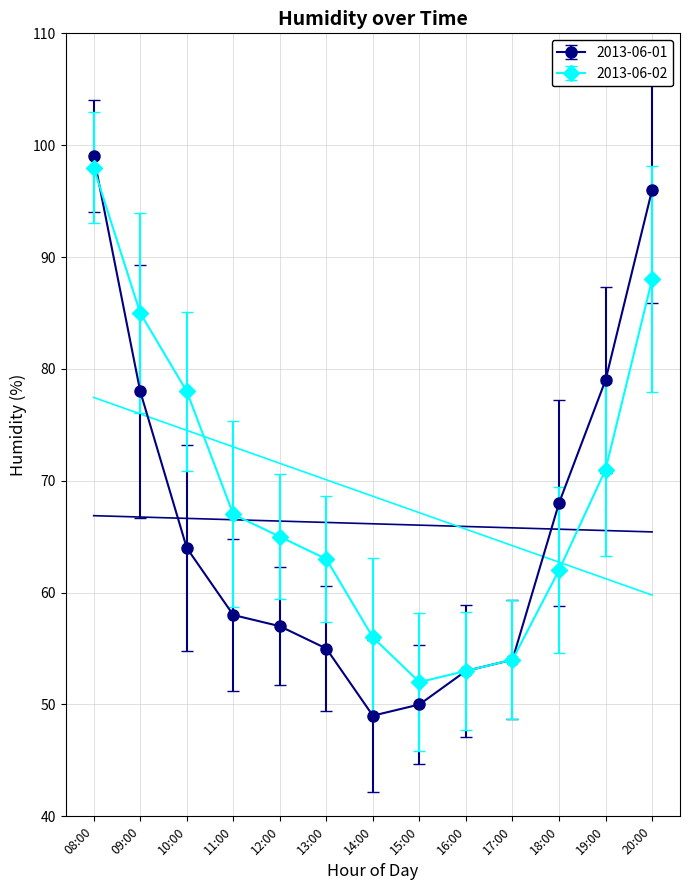

What are all the series names shown in the legend?

2013-06-01, 2013-06-02